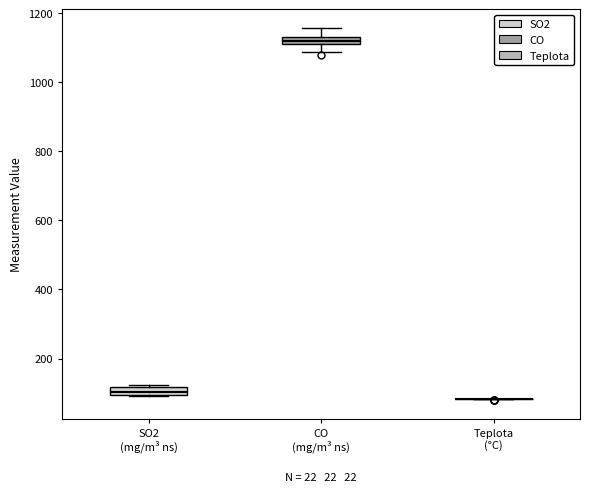

Where is the lower edge of the box for CO (mg/m³ ns) on the y-axis? The values are not printed on the chart, so give them approximately, as read against the axis.

1100